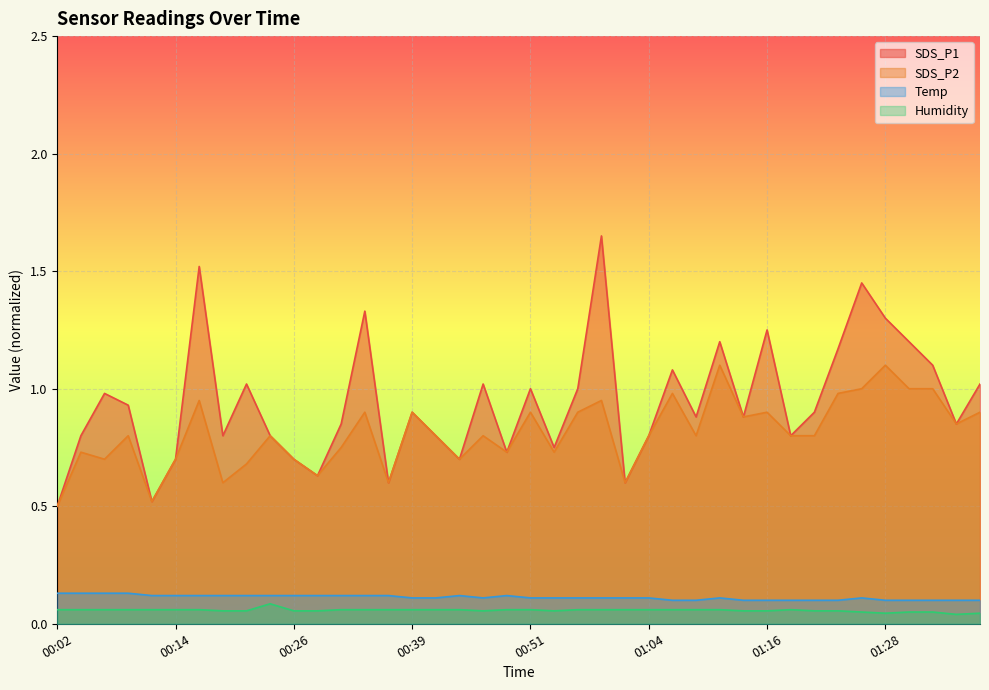

At which label does SDS_P2 reach its peak?

01:11